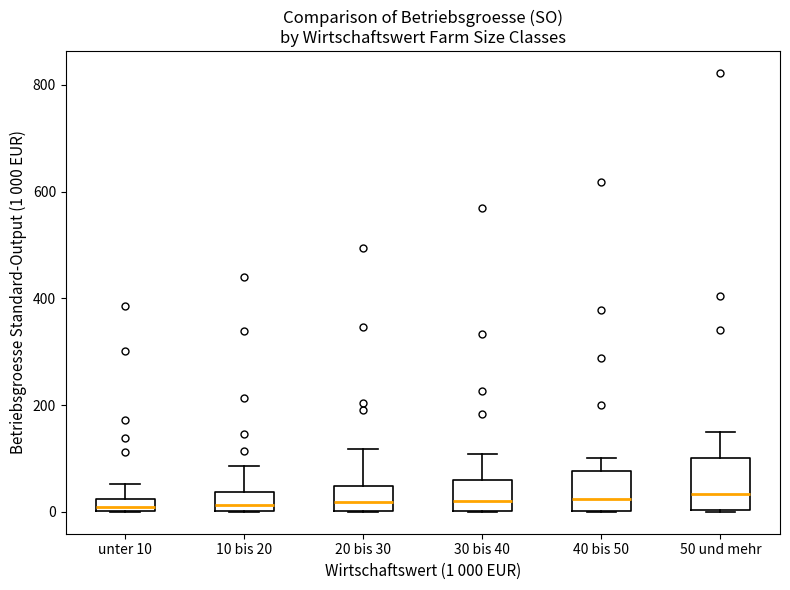

Where is the lower edge of the box for 40 bis 50 on the y-axis? The values are not printed on the chart, so give them approximately, as read against the axis.

0